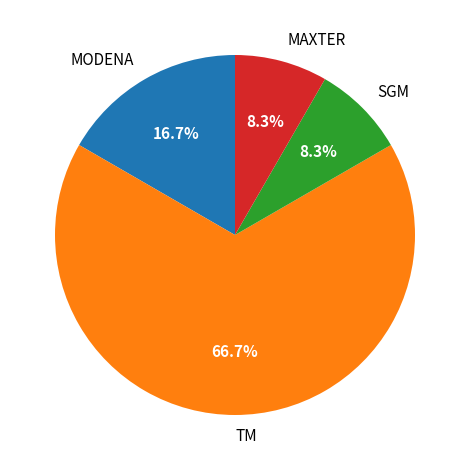

Approximately how many times larger is the value at MODENA compared to MAXTER?

2.0